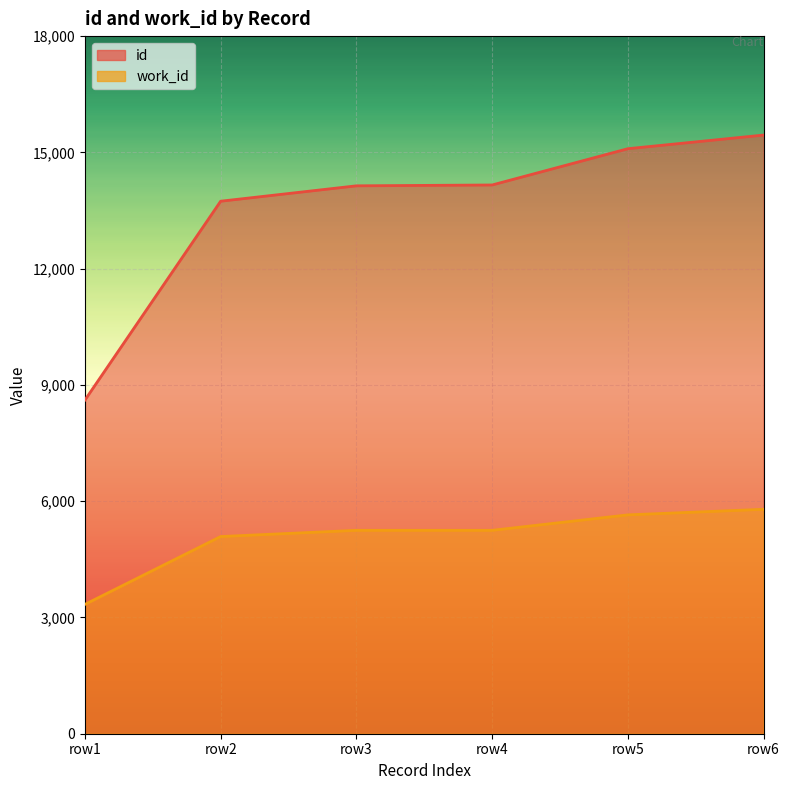

How many data points does each series have?

6